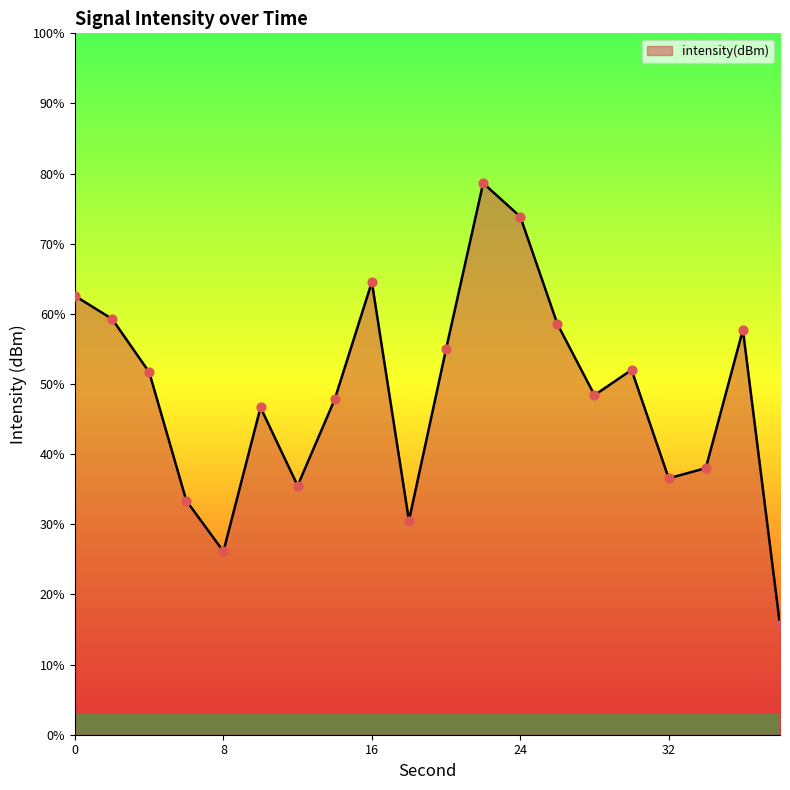

What is the change in value from 10 to 22?

+14.4